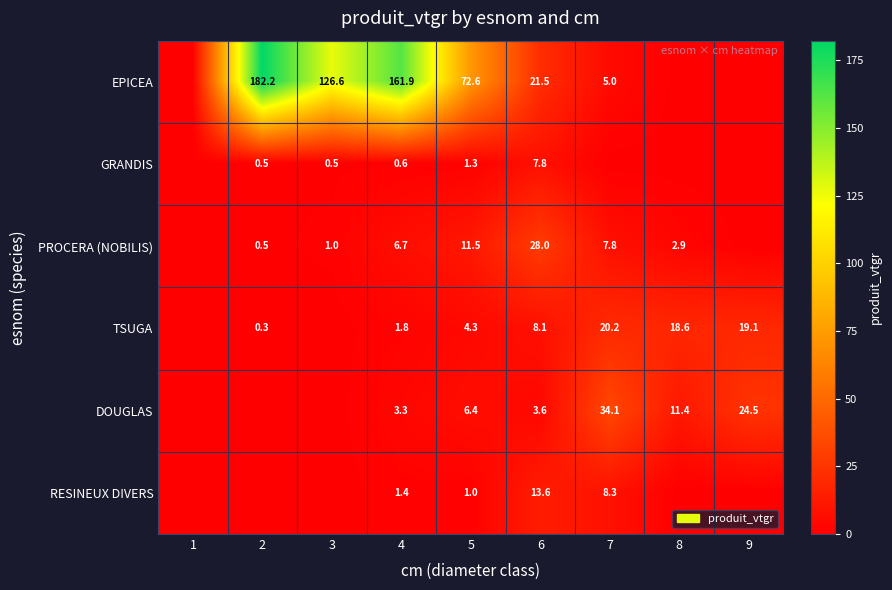

The EPICEA series shows 82.5 at 2. True or false?

False